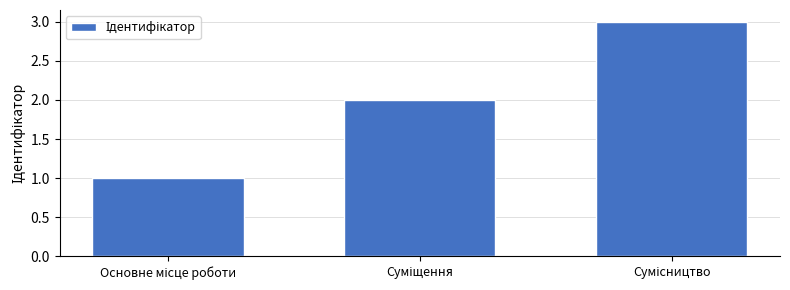

How many values are below 2?

1